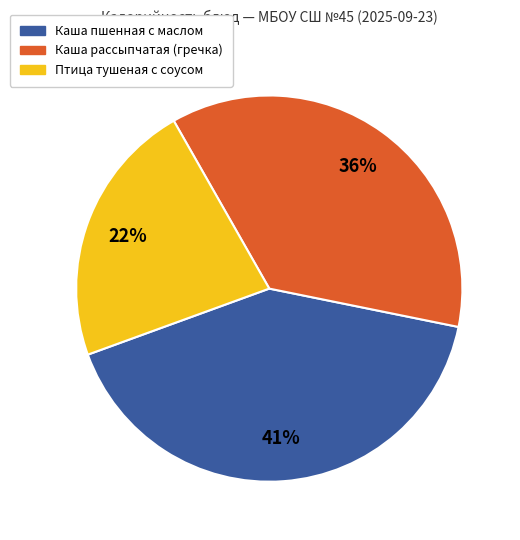

Does any single category account for the majority?

No